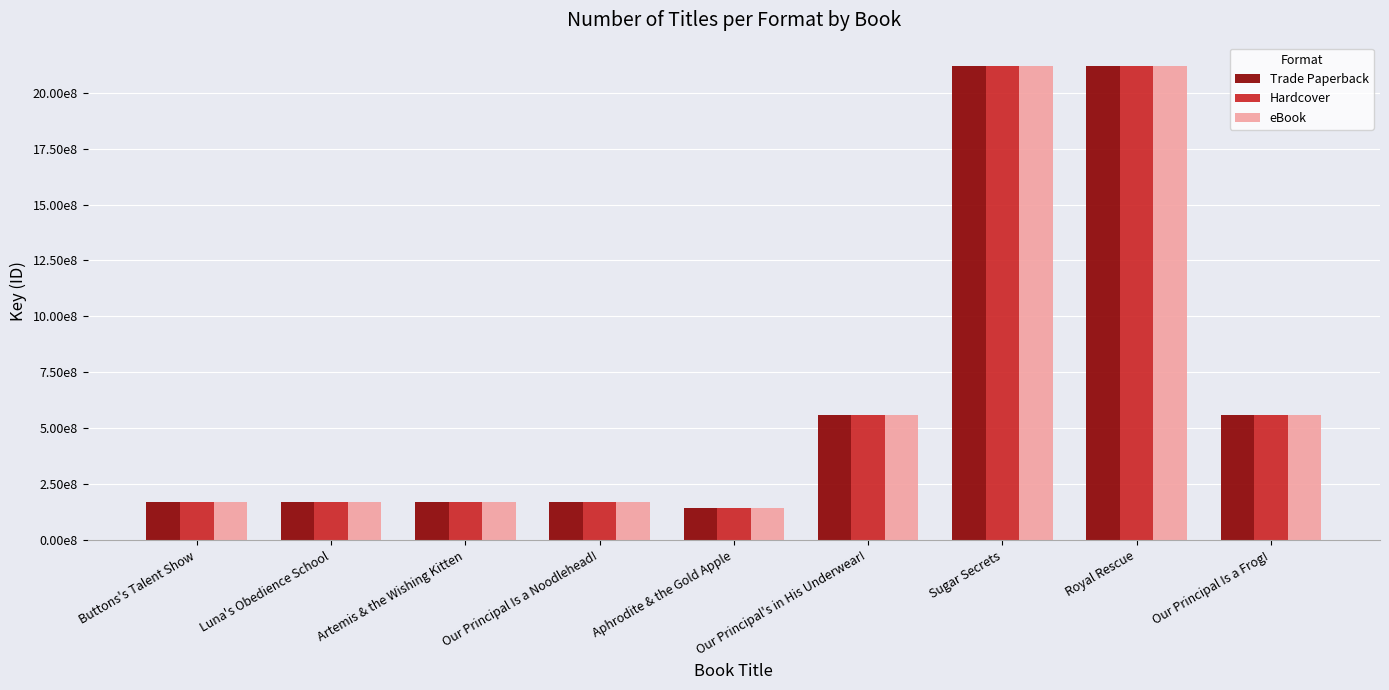

What is the label of the 6th bar from the right?

Our Principal Is a Noodlehead!